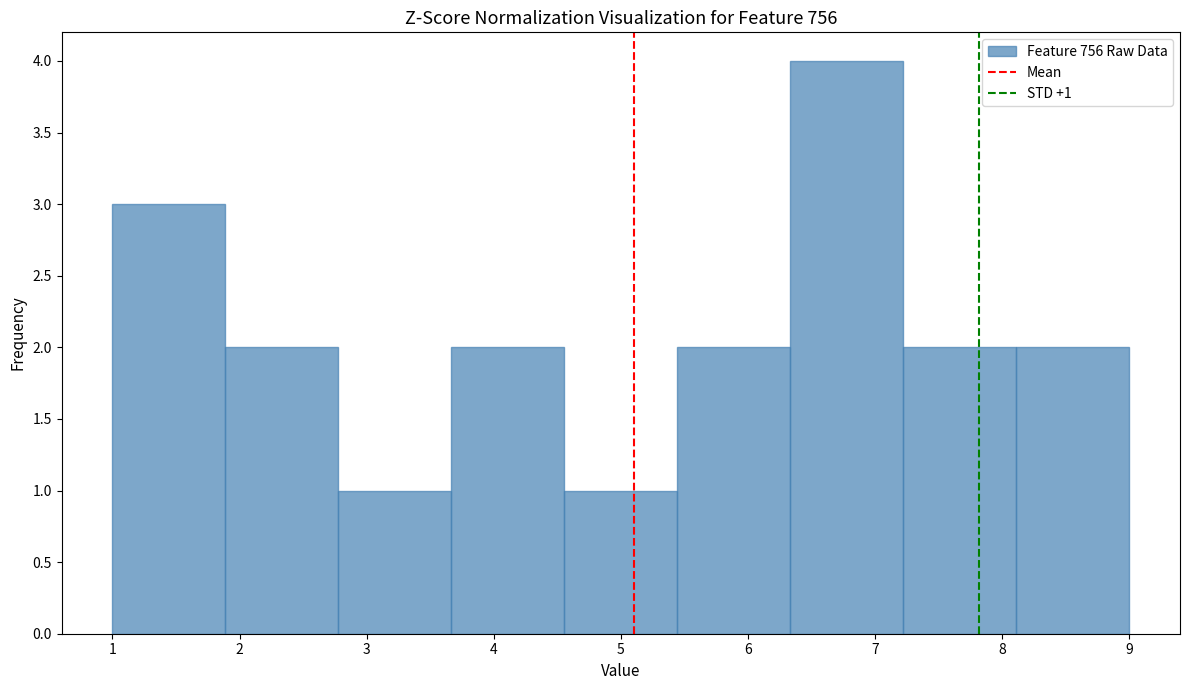

Which range on the x-axis has the tallest bar?

6.3 to 7.2